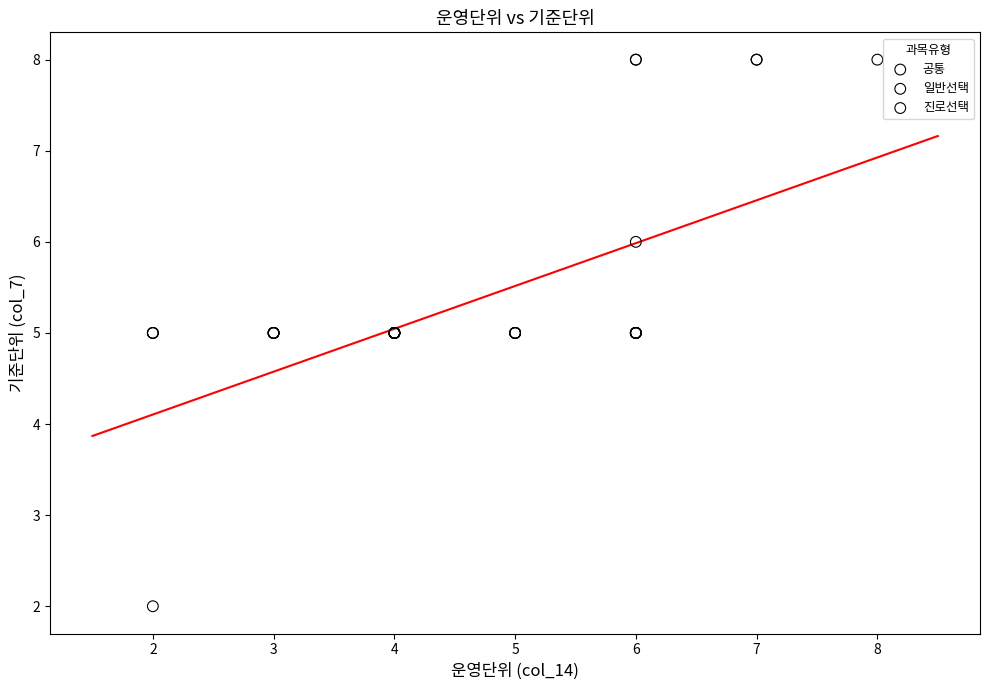

Which series reaches the minimum Y coordinate?

공통